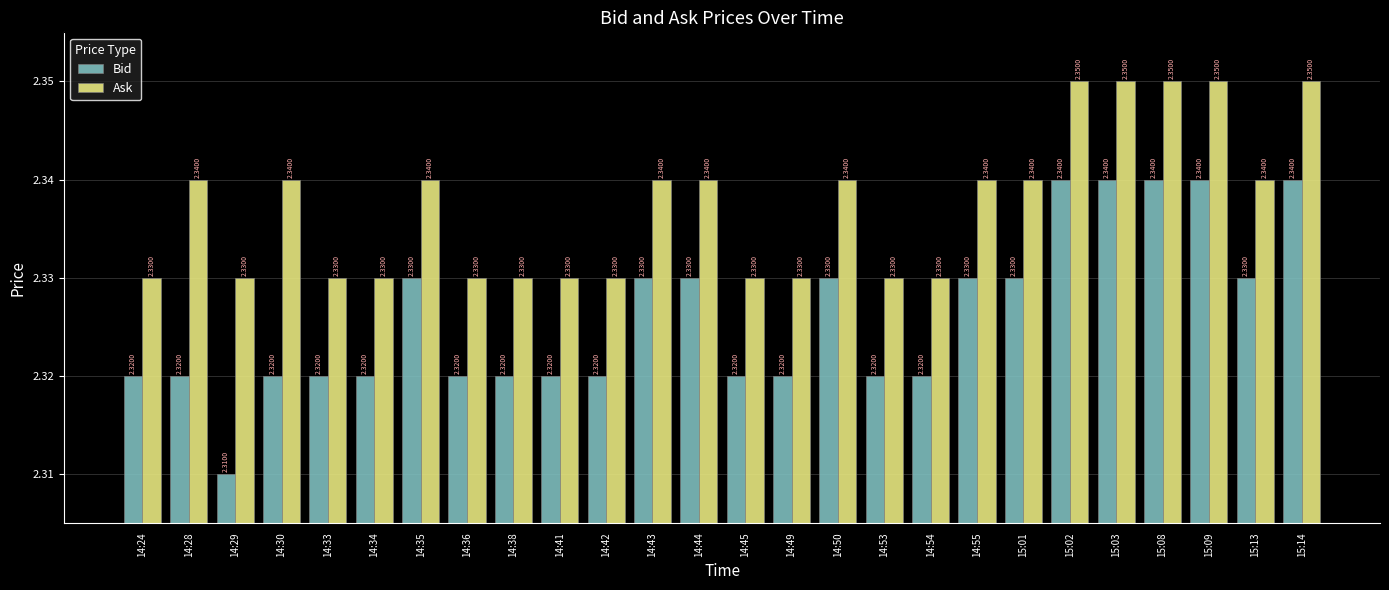

List the series in order of their overall mean, lowest first.

Bid, Ask